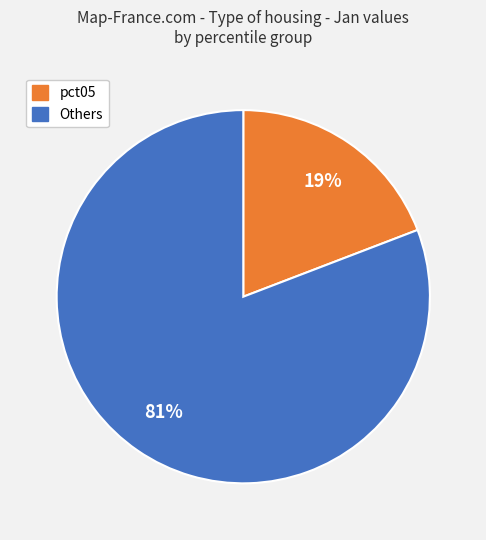

How many segments does this pie chart have?

2